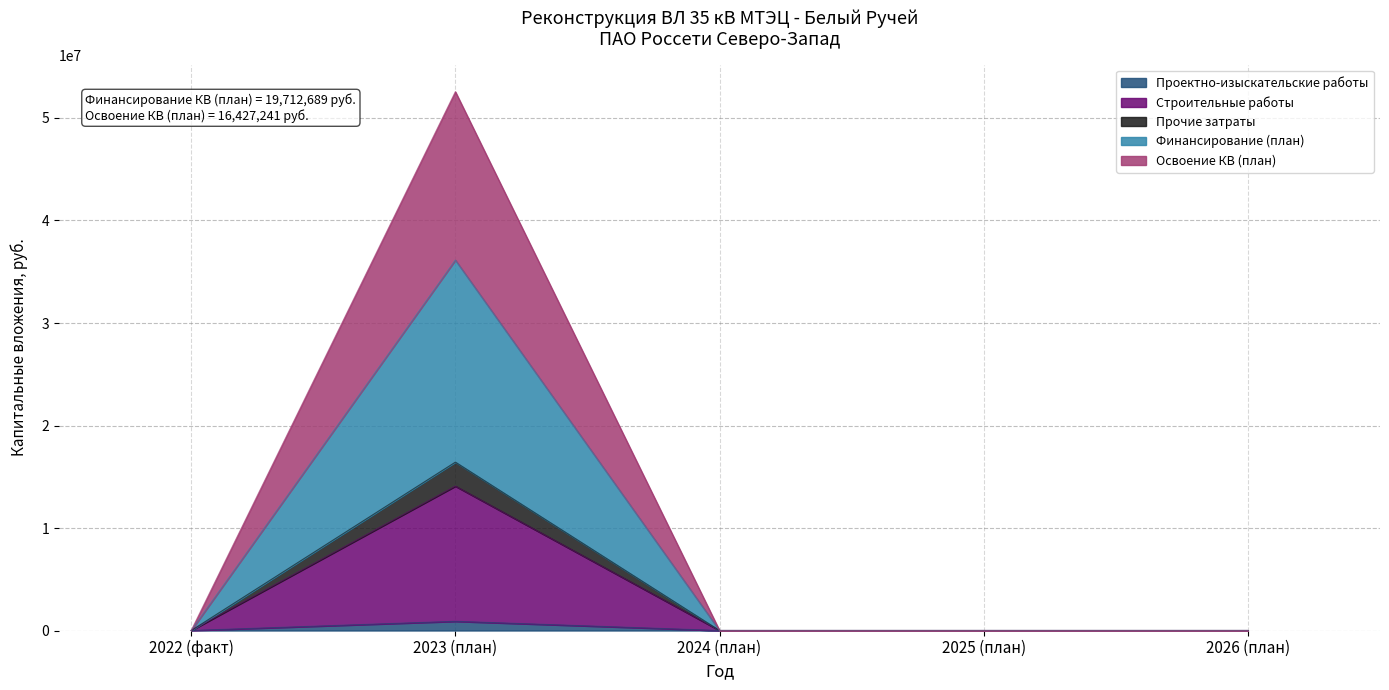

Does the chart display data point markers on the line(s)?

No